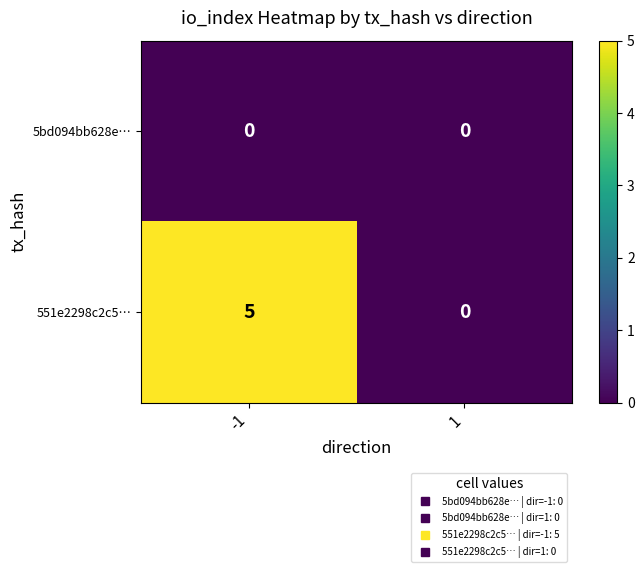

What is the greatest value displayed?

5